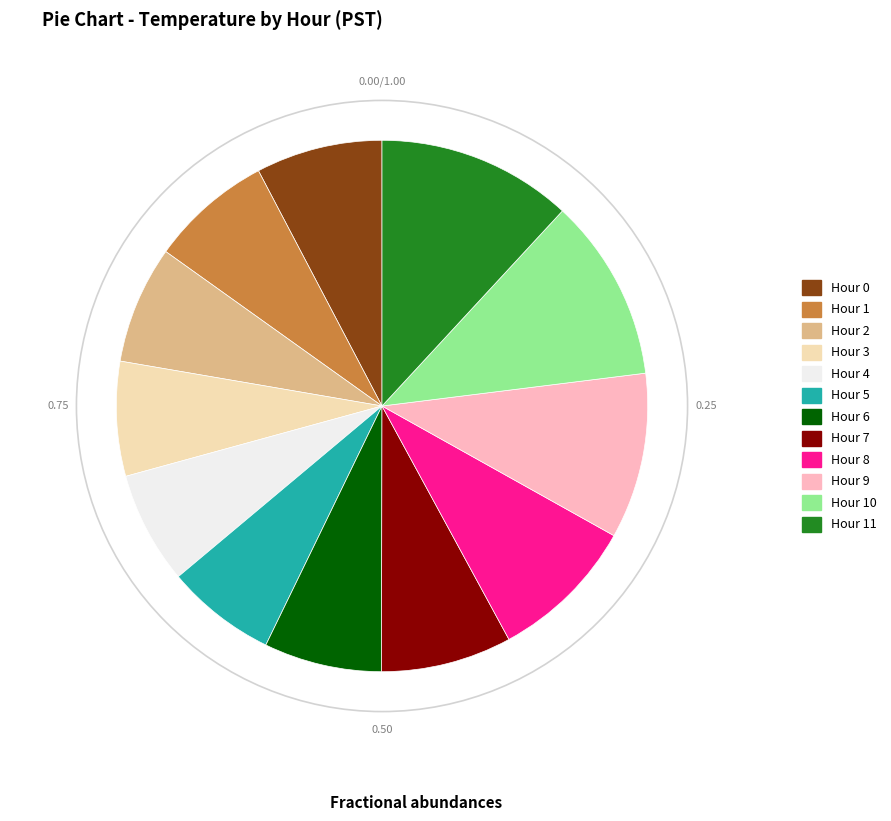

Does any single category account for the majority?

No